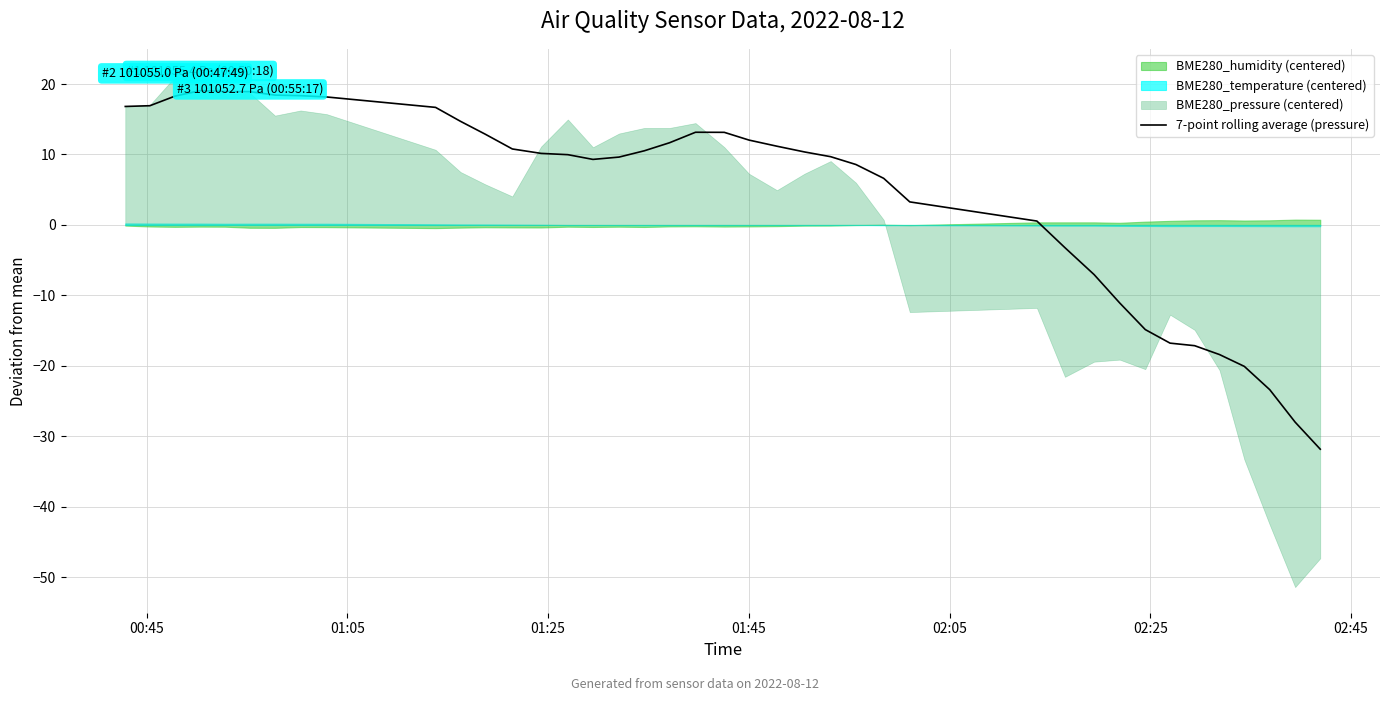

How many negative values are there?

11